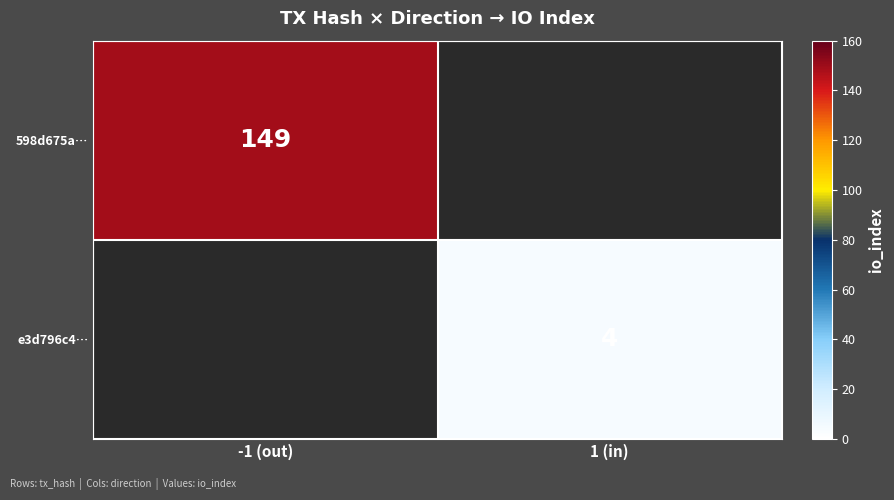

True or false: 598d675a… has a value of 267.5 at -1 (out).

False